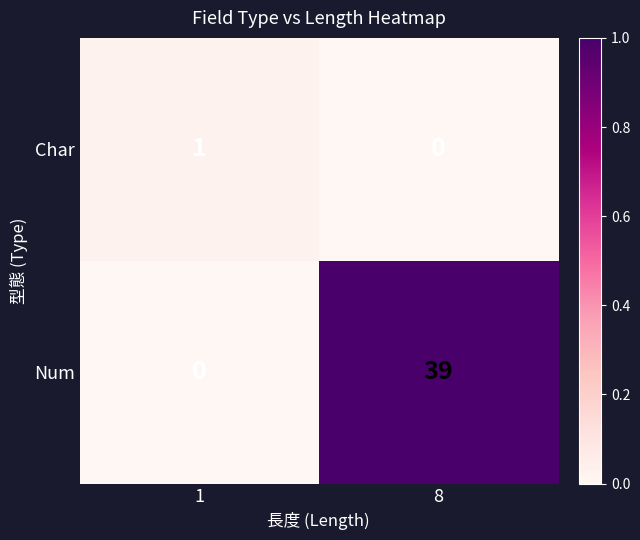

Which series changed the most between 1 and 8?

Num